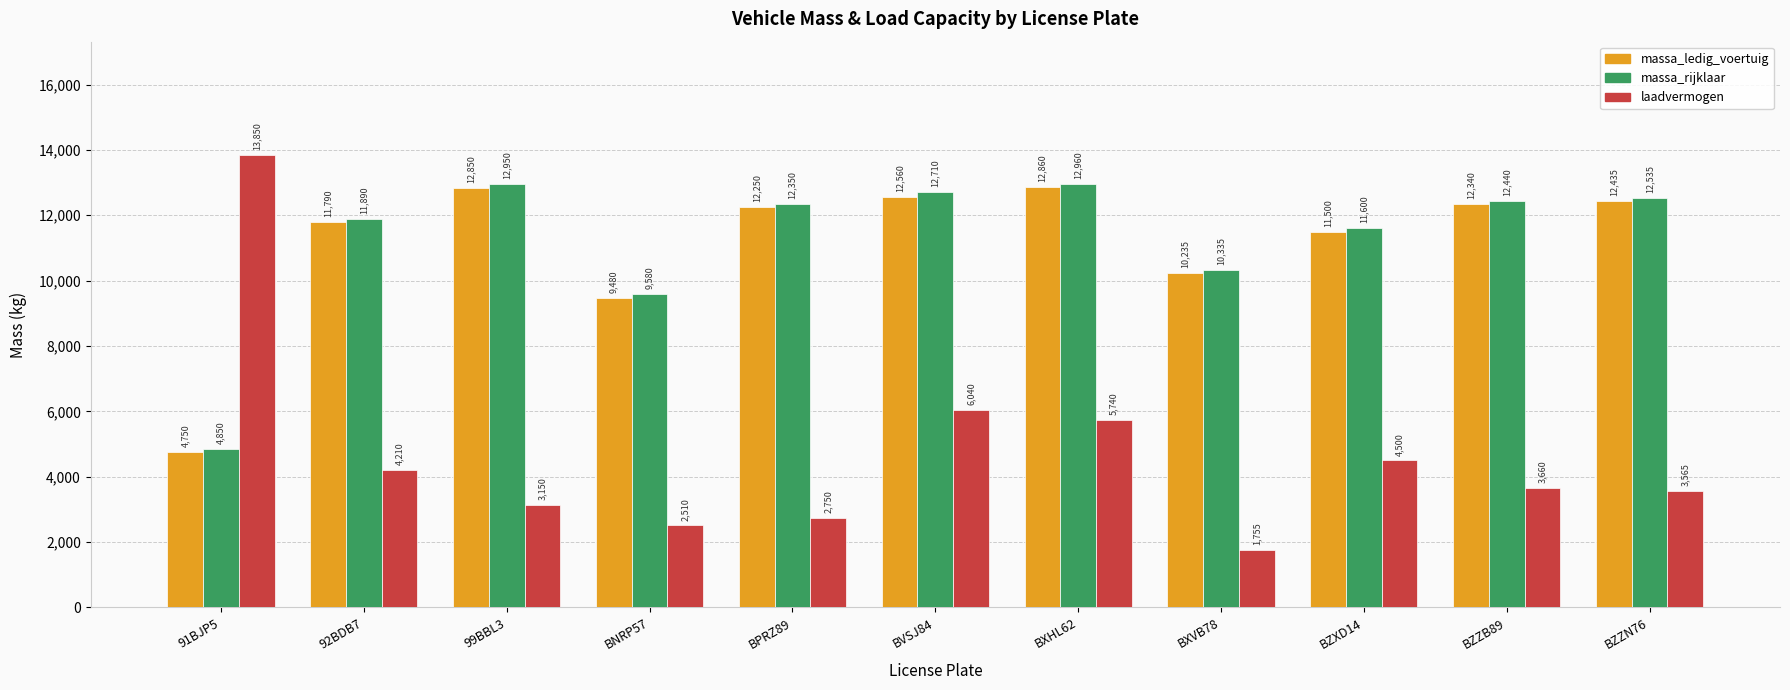

How many values in the massa_ledig_voertuig series are below 12250?

5